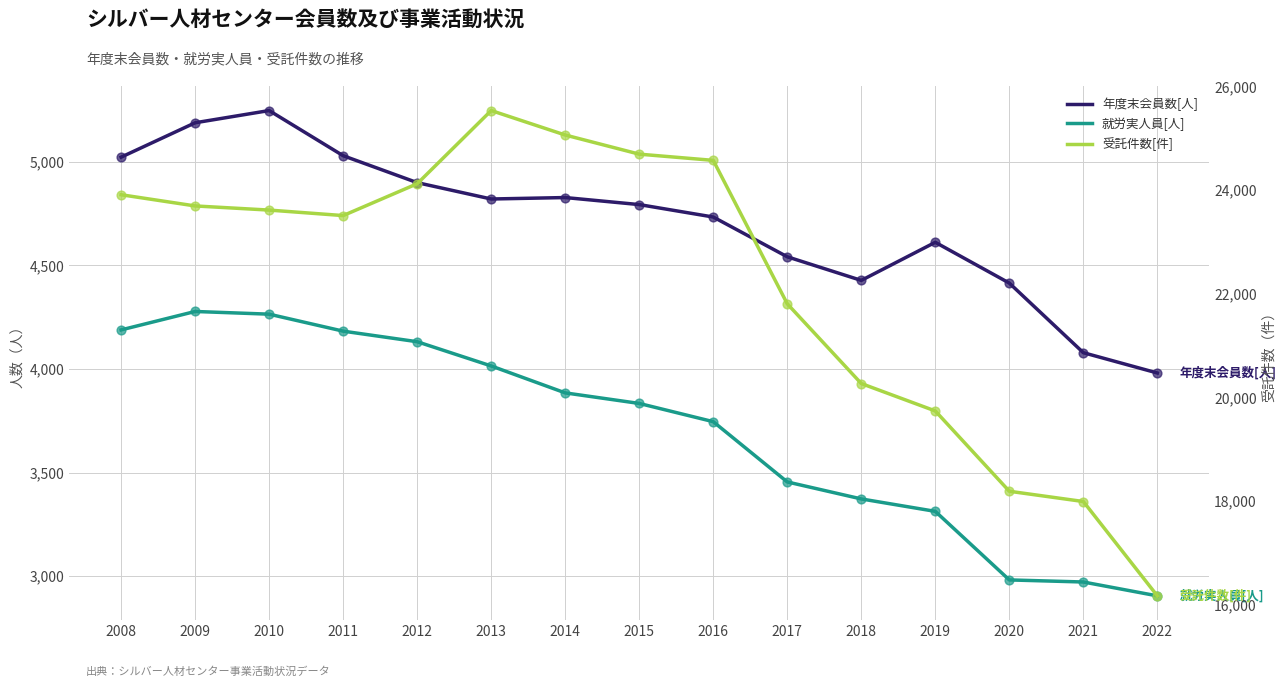

What is the total value across all series at 2009?

33163